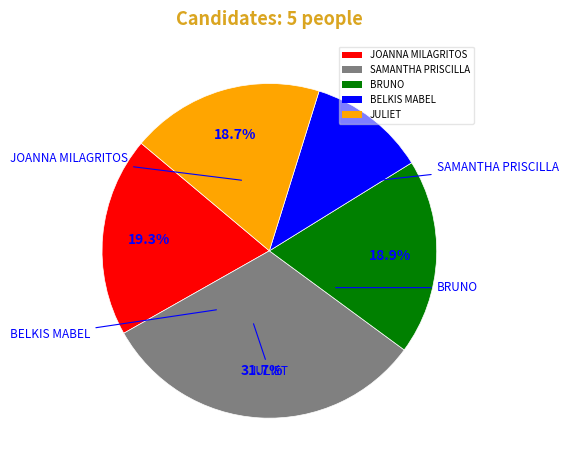

How many segments does this pie chart have?

5